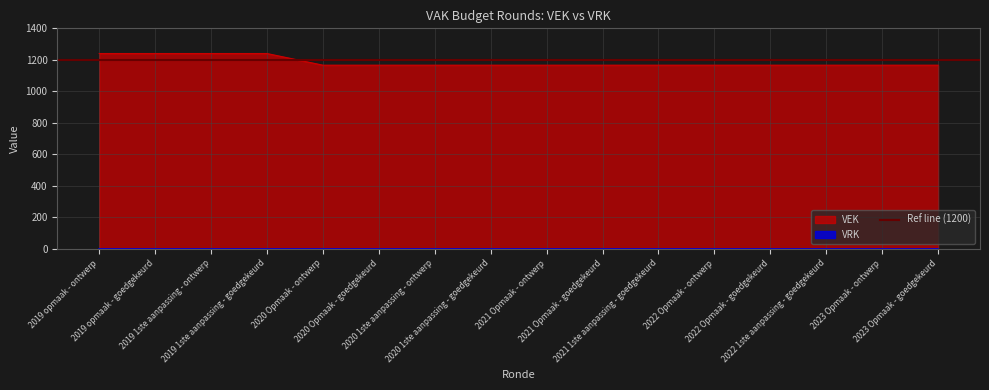

Reading right to left, transcribe all the data shown in this chart.

2023 Opmaak - goedgekeurd=1166	2023 Opmaak - ontwerp=1166	2022 1ste aanpassing - goedgekeurd=1166	2022 Opmaak - goedgekeurd=1166	2022 Opmaak - ontwerp=1166	2021 1ste aanpassing - goedgekeurd=1166	2021 Opmaak - goedgekeurd=1166	2021 Opmaak - ontwerp=1166	2020 1ste aanpassing - goedgekeurd=1166	2020 1ste aanpassing - ontwerp=1166	2020 Opmaak - goedgekeurd=1166	2020 Opmaak - ontwerp=1166	2019 1ste aanpassing - goedgekeurd=1240	2019 1ste aanpassing - ontwerp=1240	2019 opmaak - goedgekeurd=1240	2019 opmaak - ontwerp=1240